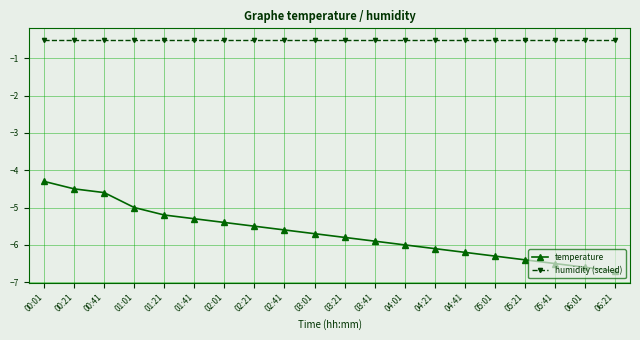

True or false: temperature and humidity (scaled) cross at least once.

False